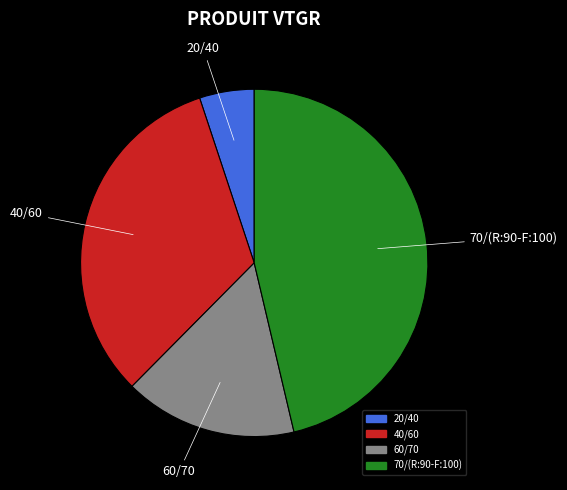

Which slice is the largest?

70/(R:90-F:100)